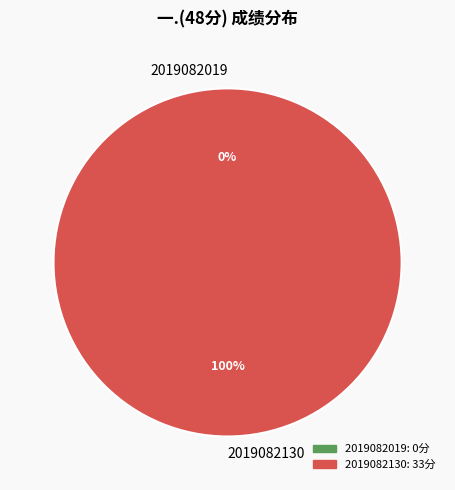

What is the majority slice?

2019082130